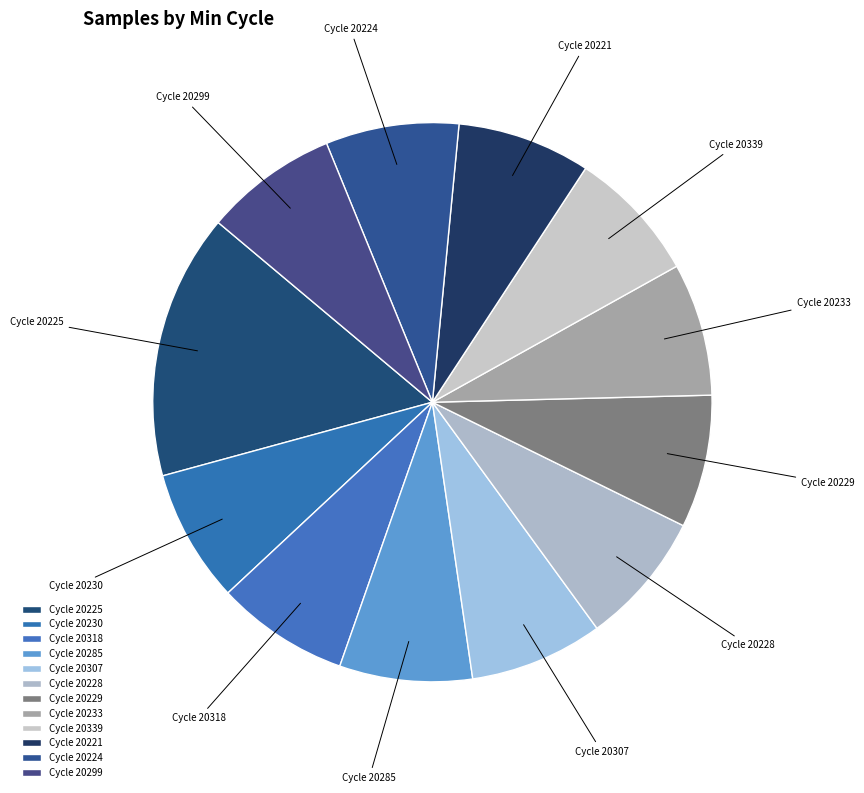

Does any single category account for the majority?

No